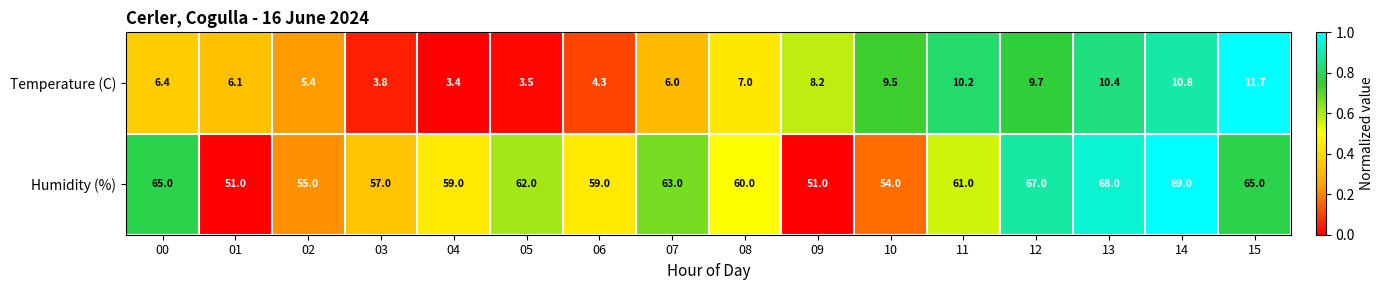

At which category is the sum across all series the highest?

14